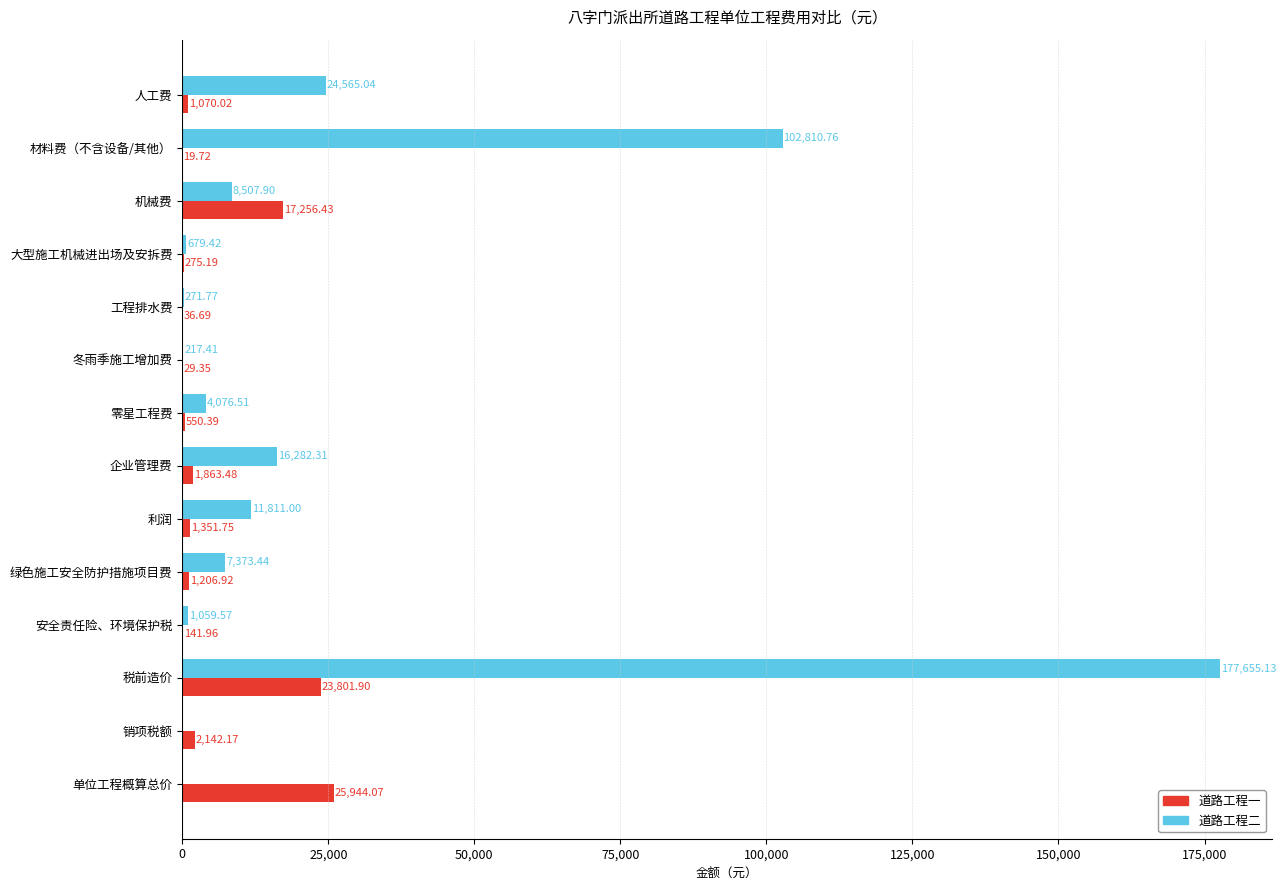

Which series changed the most between 材料费（不含设备/其他） and 安全责任险、环境保护税?

道路工程二